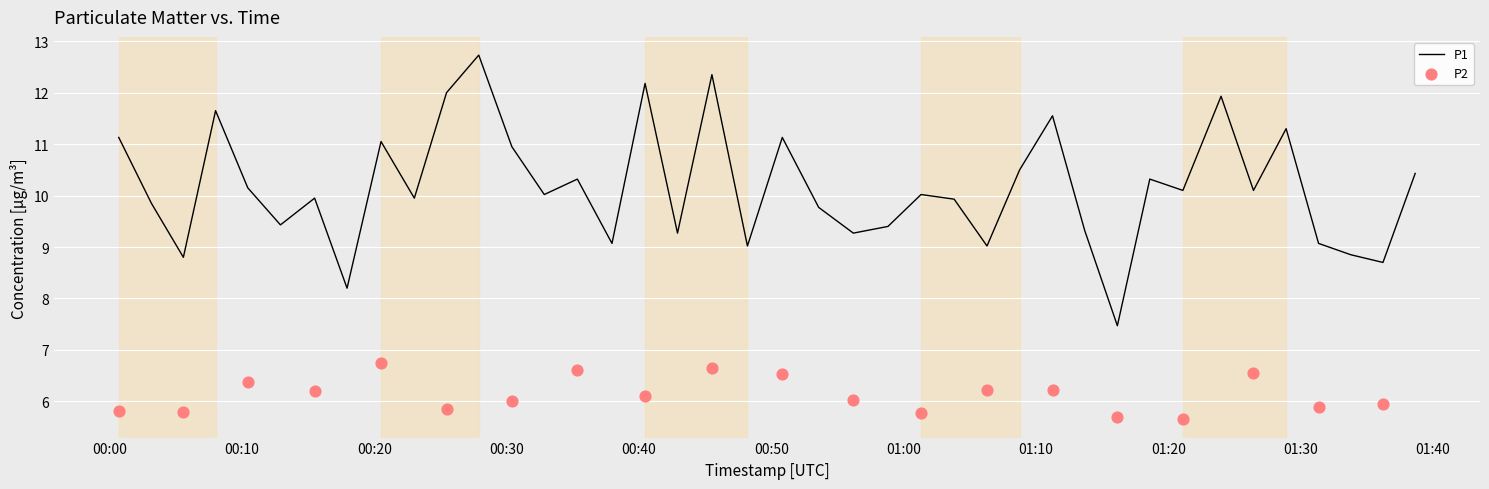

What is the ratio of the value at 2023-07-08T01:01:19 to the value at 2023-07-08T00:37:58?

1.1